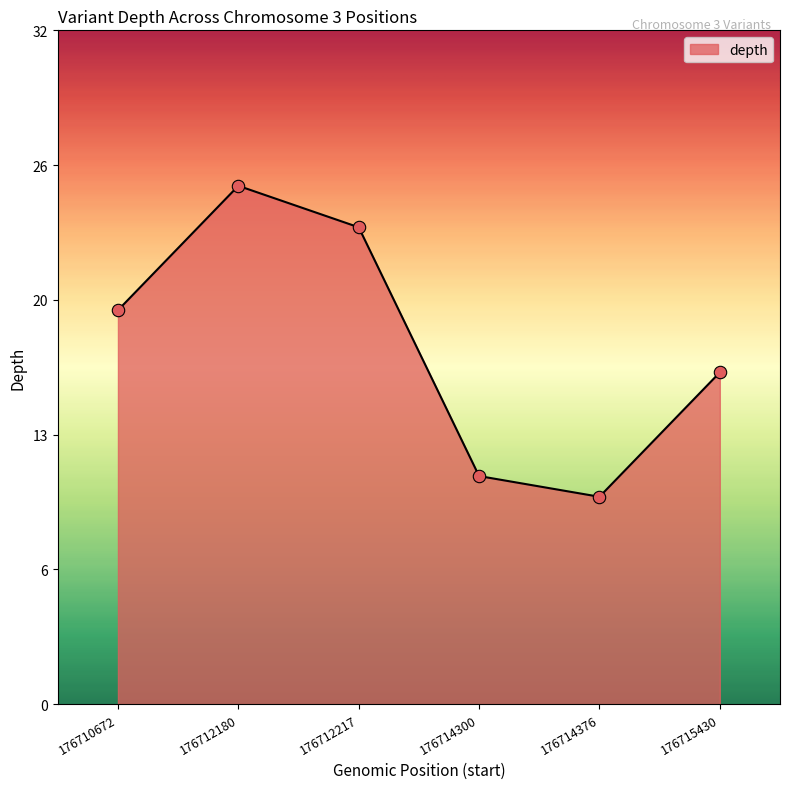

Approximately how many times larger is the value at 176712217 compared to 176710672?

1.2